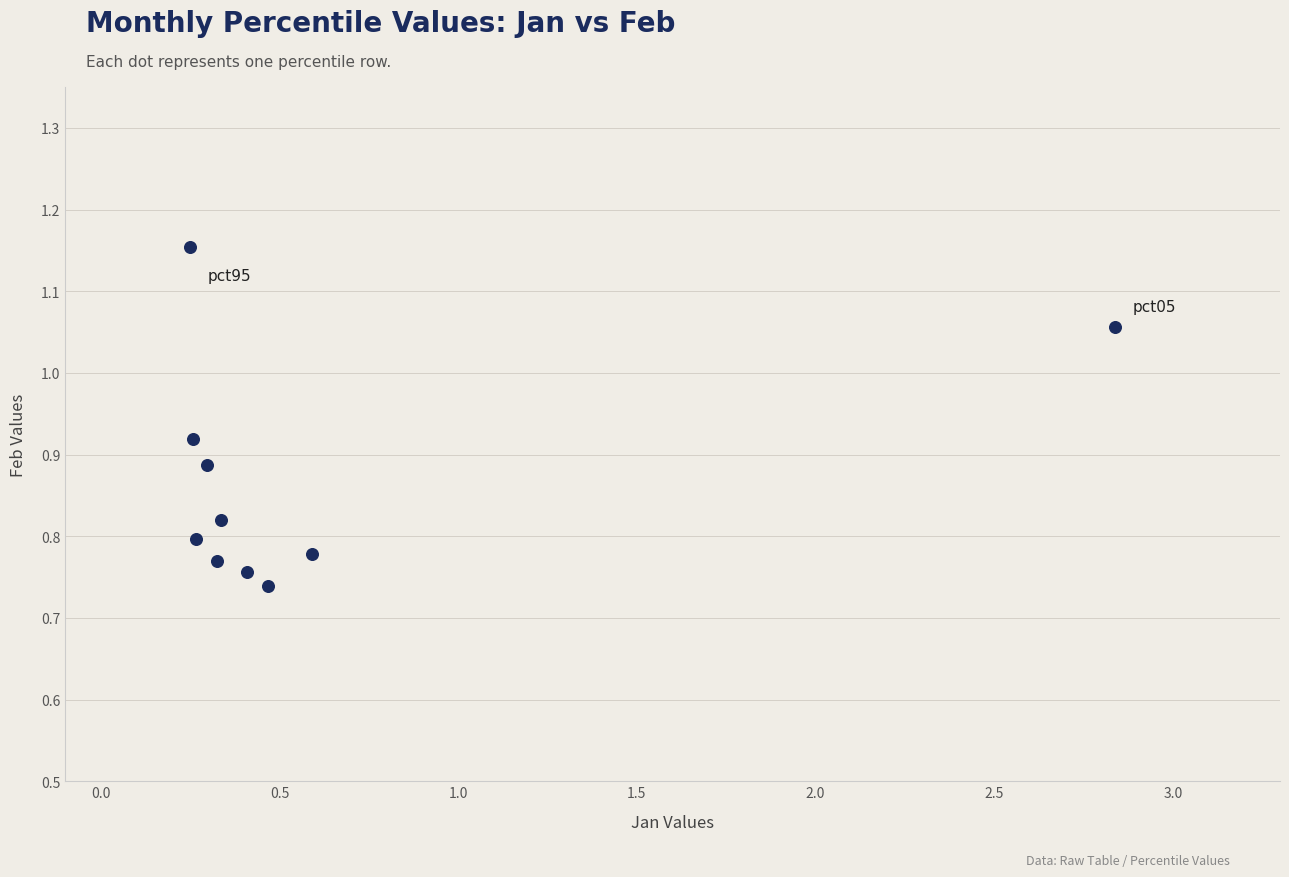

What is the range of X values (max minus min)?

2.6